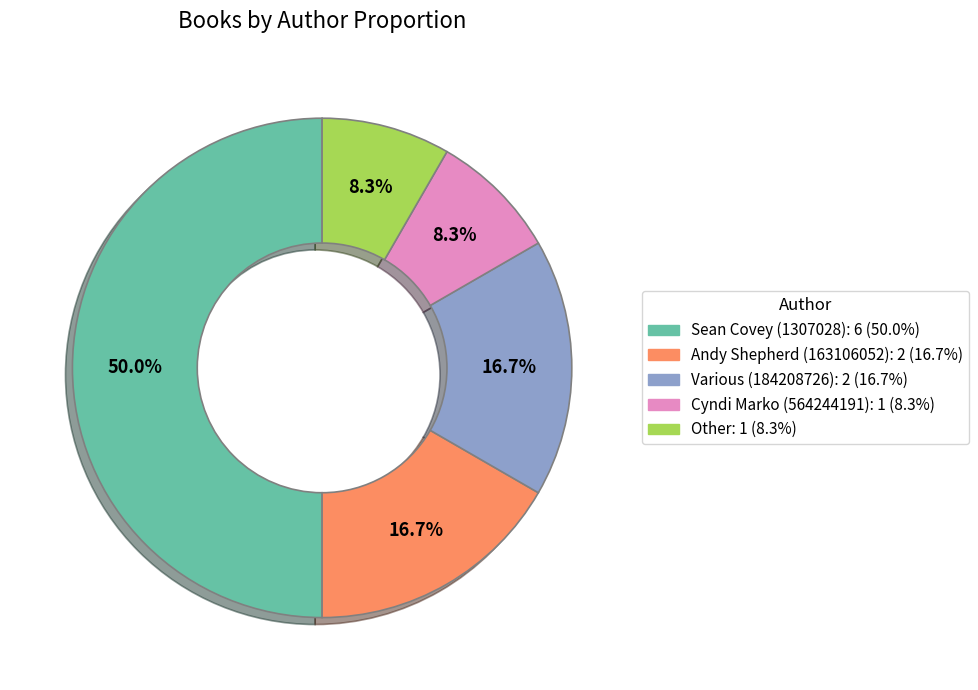

How many slices are in this pie chart?

5